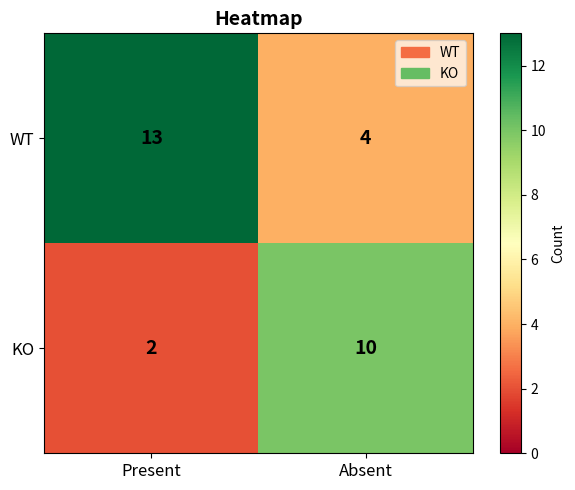

Rank the series at Absent from lowest to highest value.

WT, KO